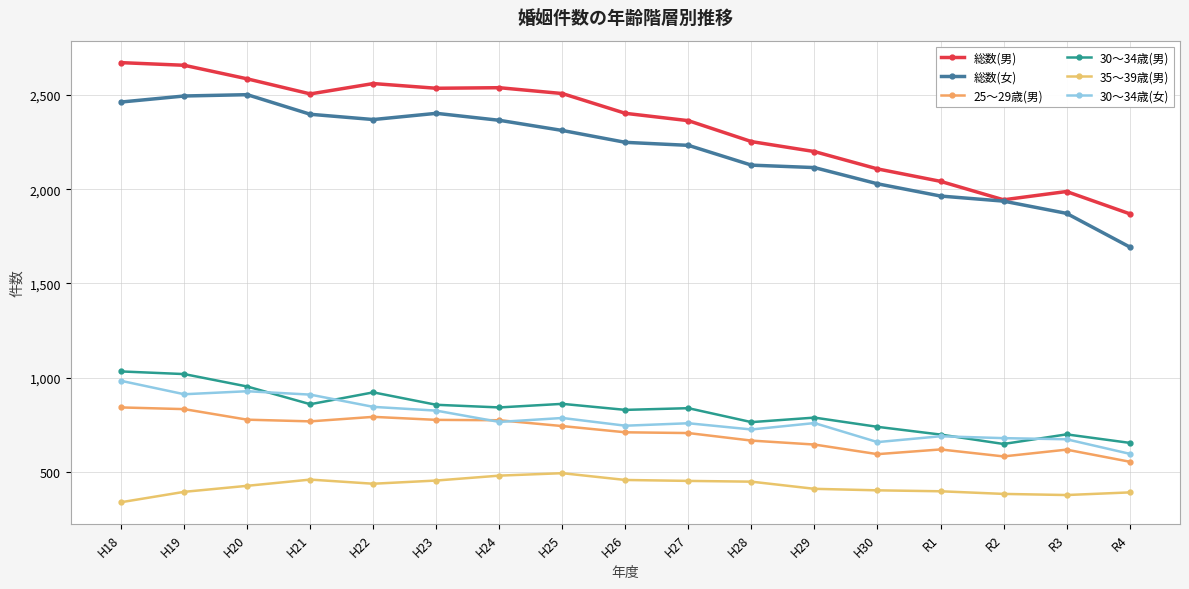

What is the difference between the maximum and minimum values in the 30～34歳(男) series?

385